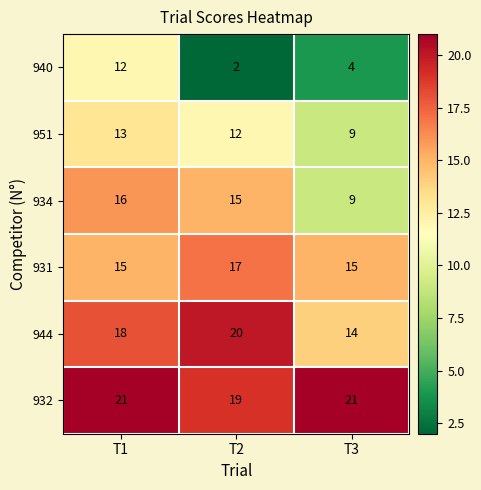

What is the greatest value displayed?

21